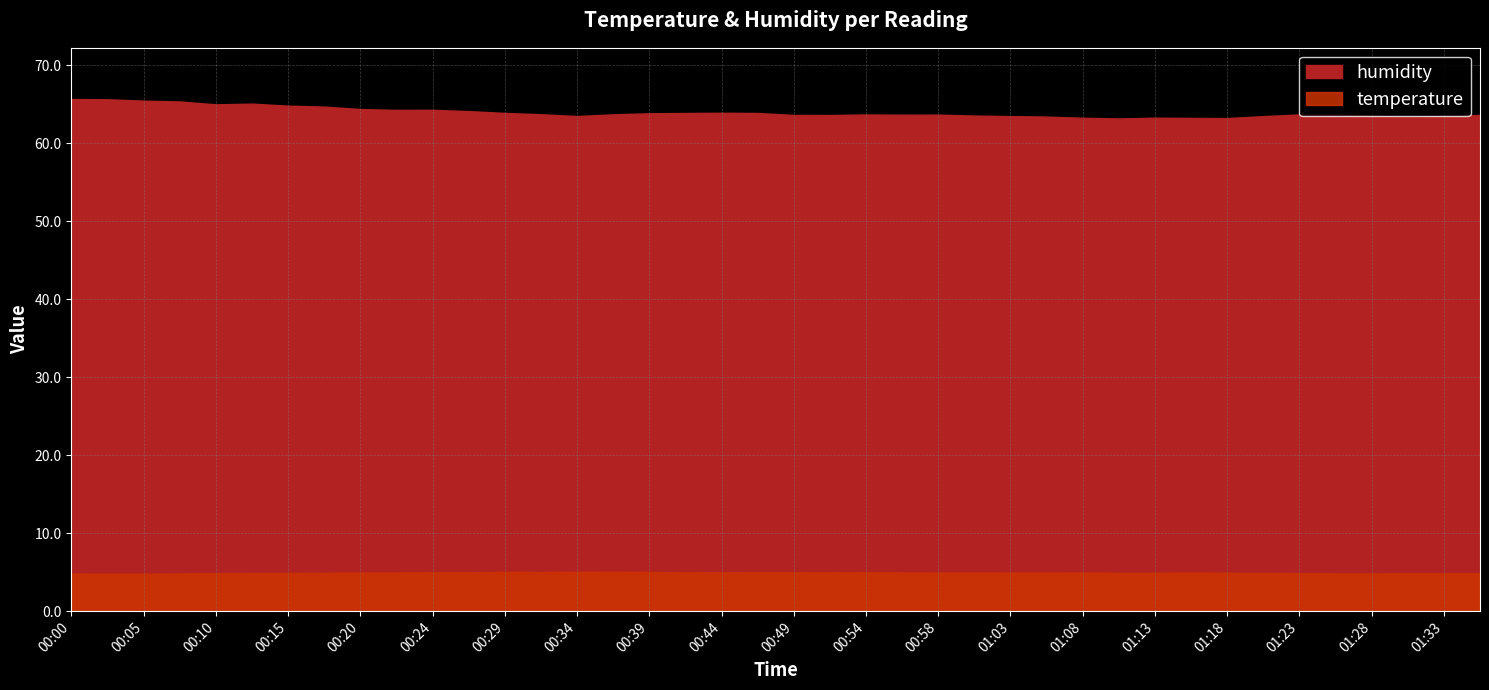

How many points are higher than both their immediate neighbors (excluding endpoints)?

7